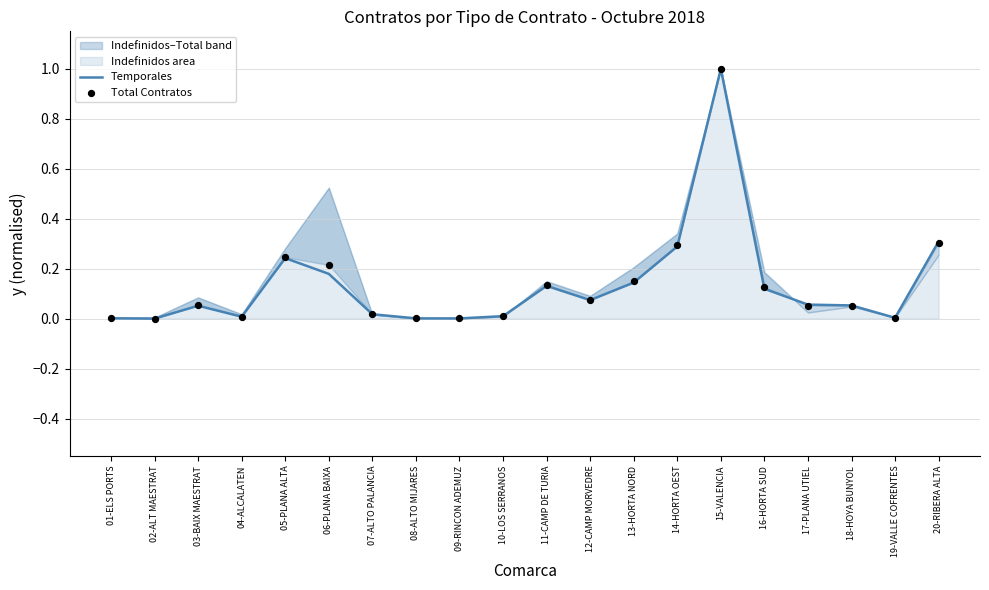

Which series has the largest total across all categories?

Total Contratos